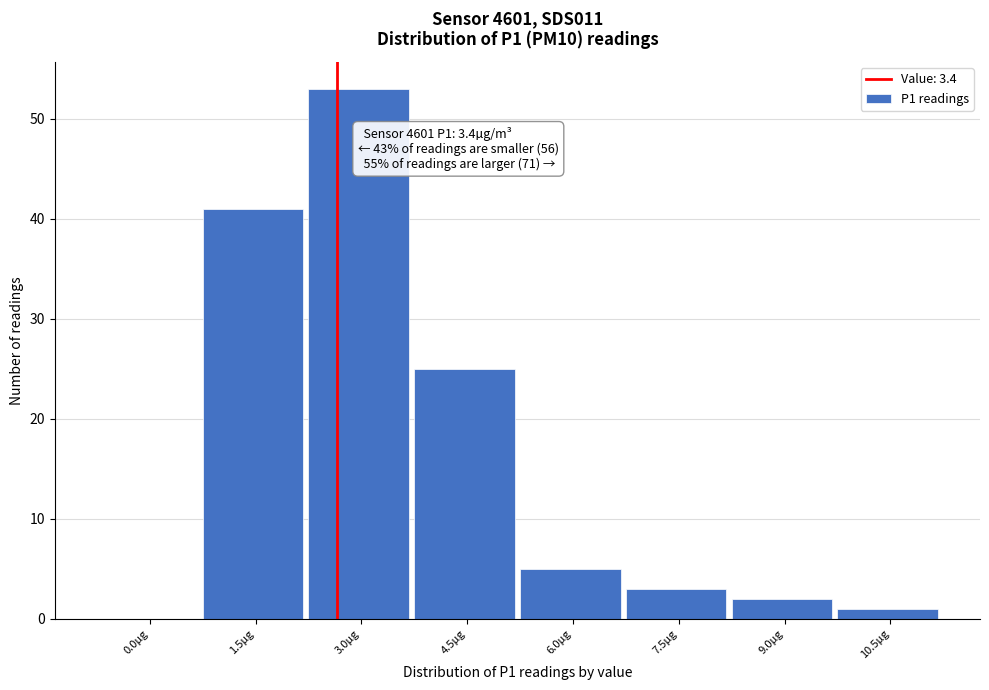

Reading left to right, extract all data points from this chart.

0.0µg=0	1.5µg=41	3.0µg=53	4.5µg=25	6.0µg=5	7.5µg=3	9.0µg=2	10.5µg=1